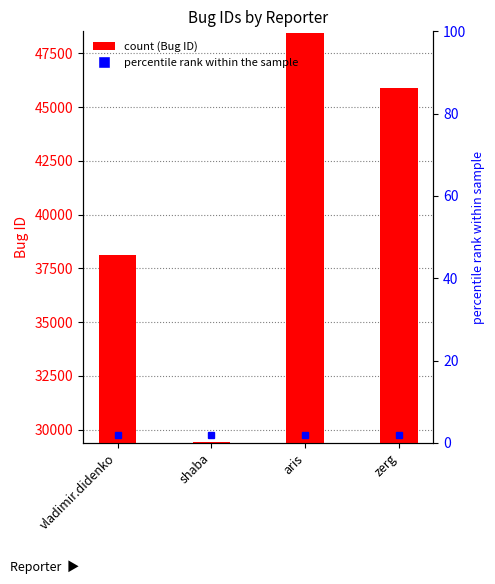

What is the label of the 4th bar from the left?

zerg